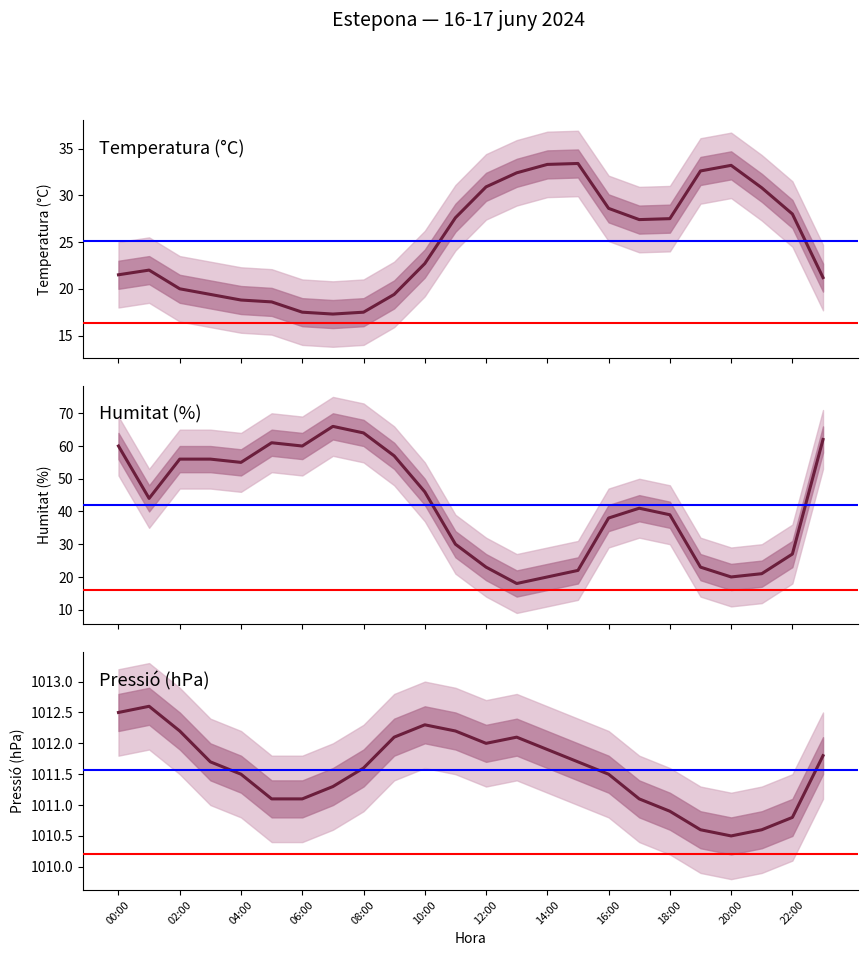

What are all the series names shown in the legend?

Temperatura (°C), Humitat (%), Pressió (hPa)